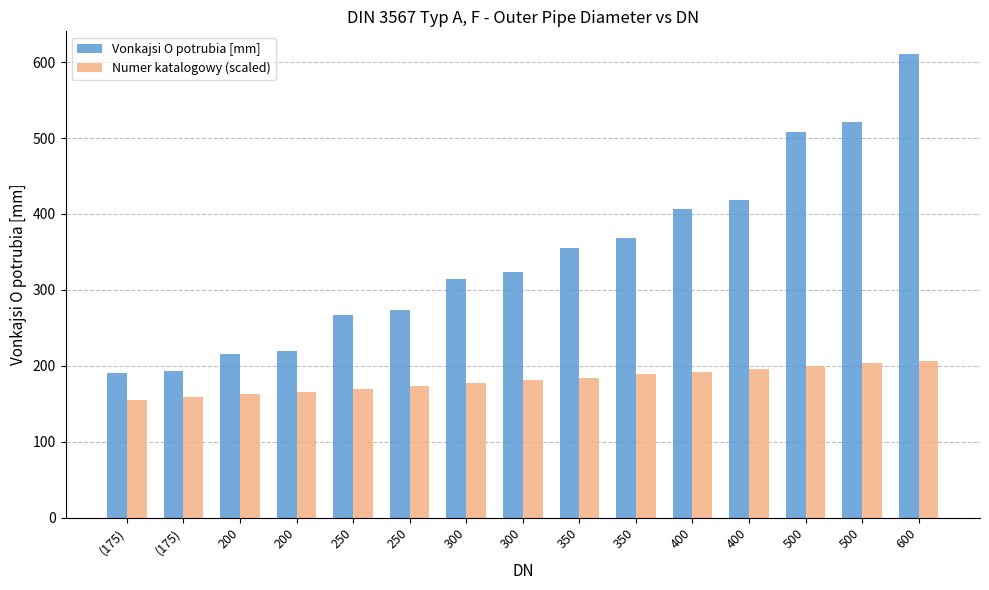

Which category has the lowest value in the Vonkajsi O potrubia [mm] series?

(175)